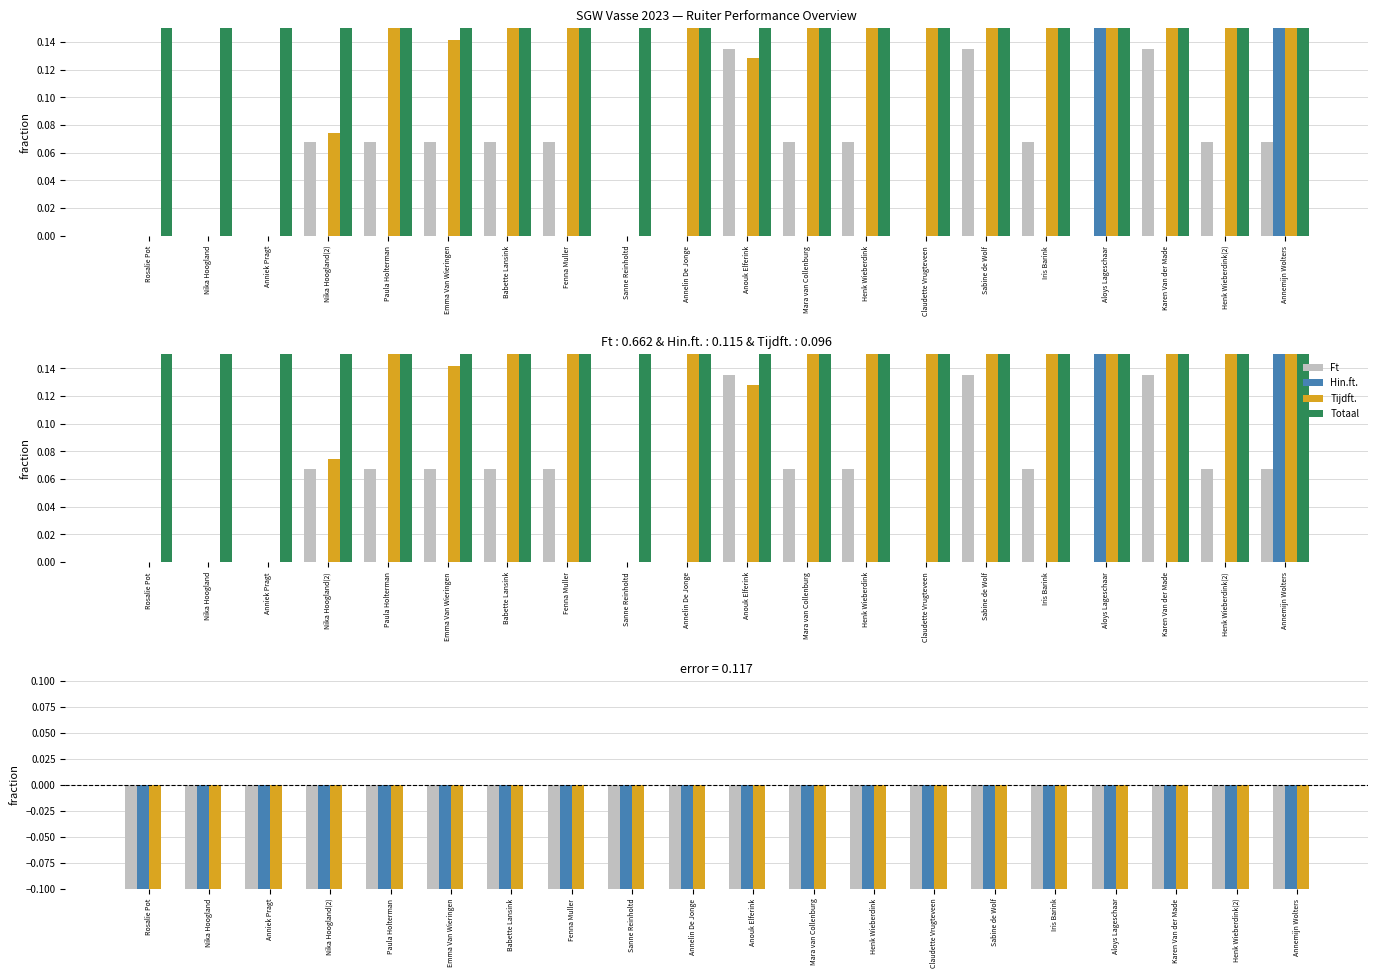

Is it true that Totaal equals 0.2 at Mara van Collenburg?

False